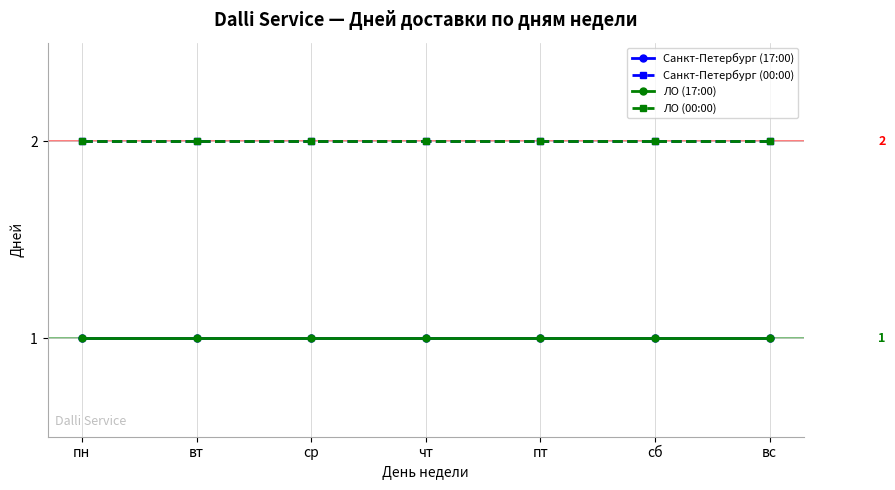

The value of ЛО (00:00) at сб is 3. True or false?

False